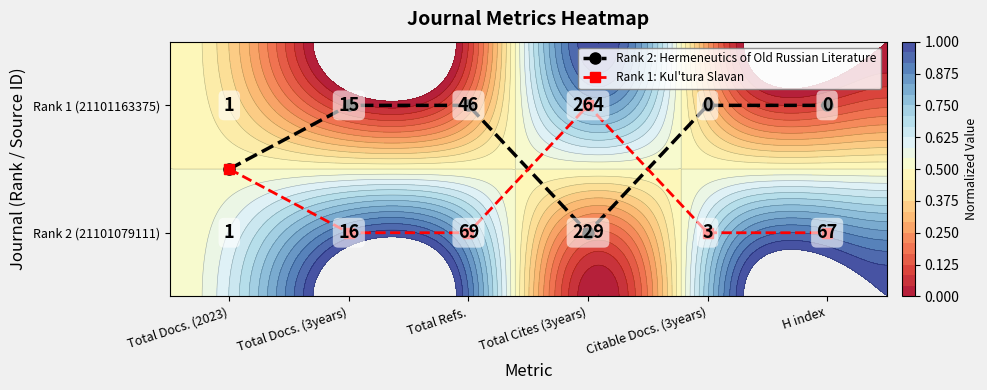

At which label is Rank 2: Hermeneutics of Old Russian Literature closest to 0?

Total Cites (3years)